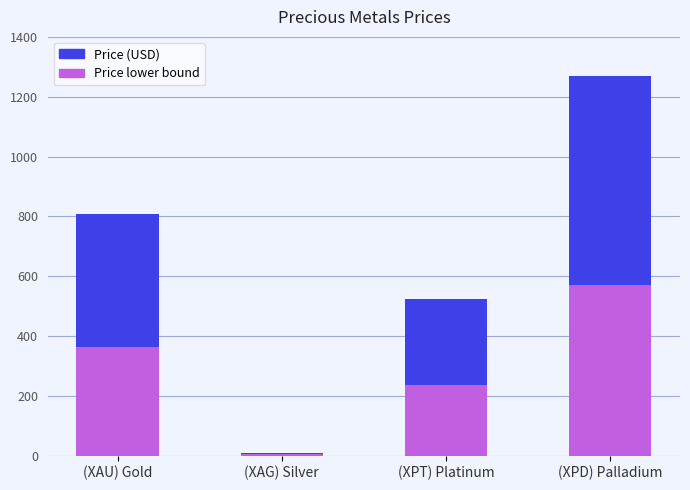

List the labels in order of value, smallest first.

(XAG) Silver, (XPT) Platinum, (XAU) Gold, (XPD) Palladium